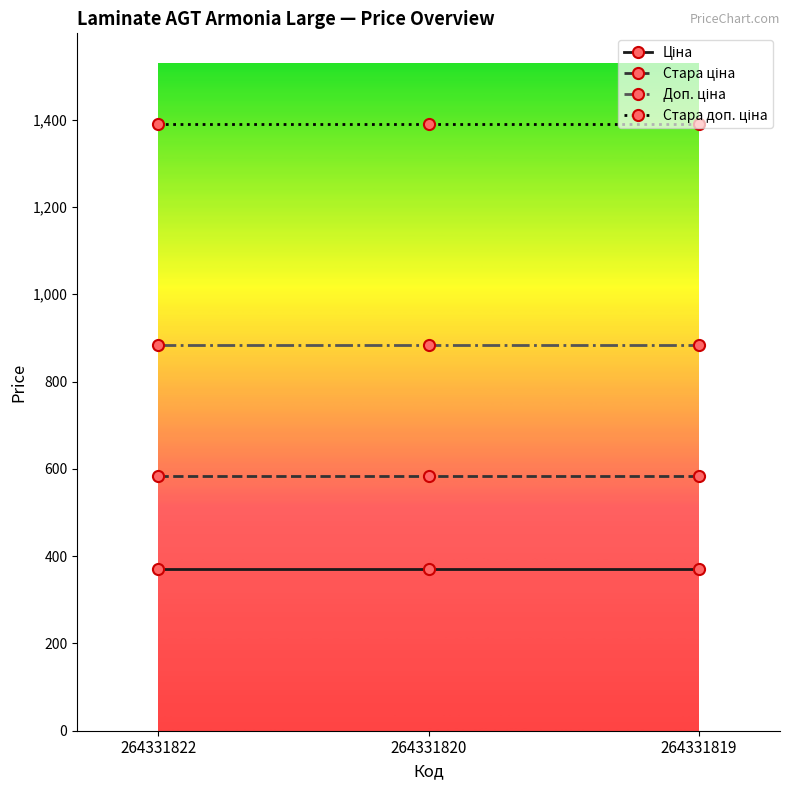

At how many categories does at least one series exceed 949?

3